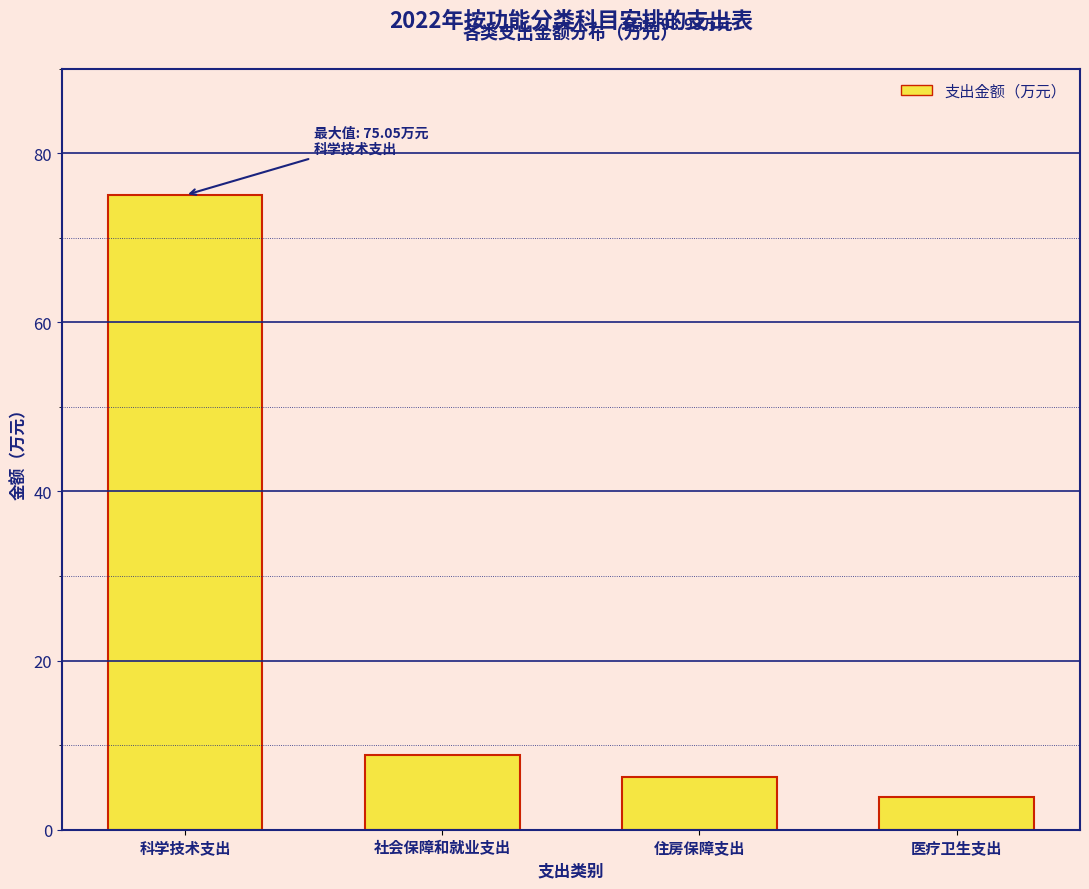

What is the average value?

23.5